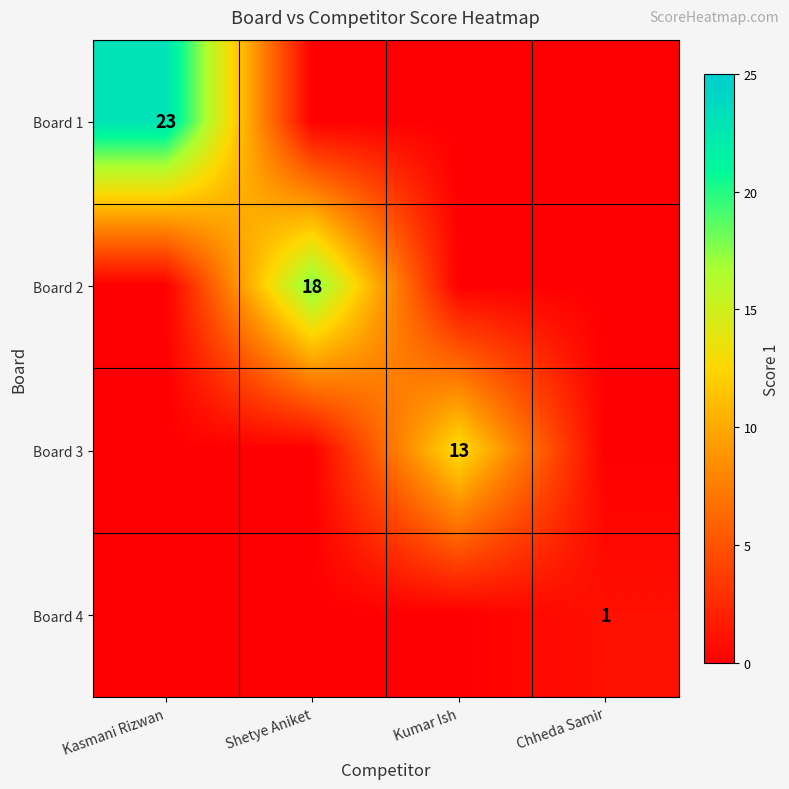

True or false: Board 2 has a value of 18 at Shetye Aniket.

True